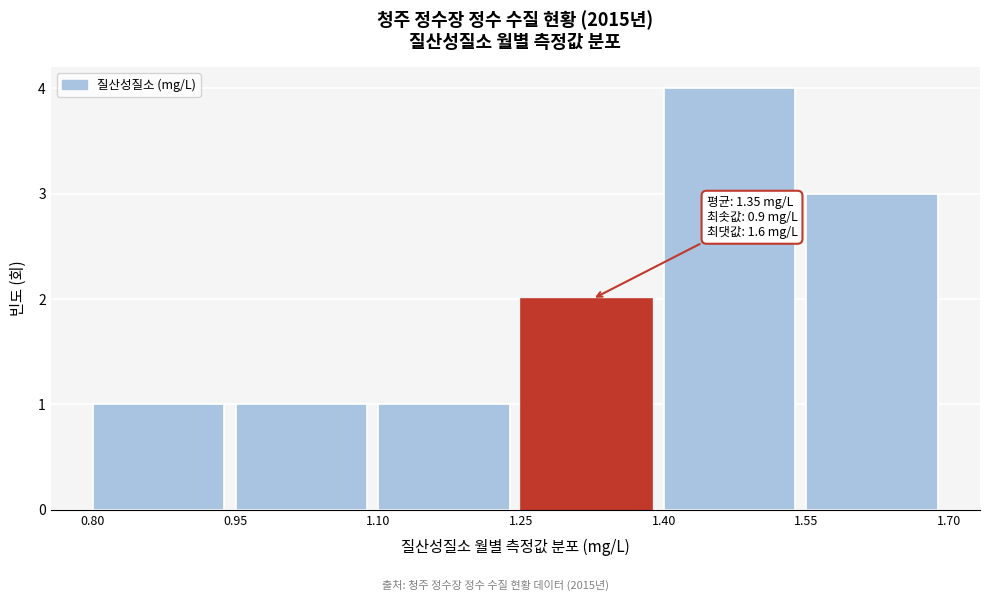

Over which range of the x-axis is the bar tallest?

1.40 to 1.55